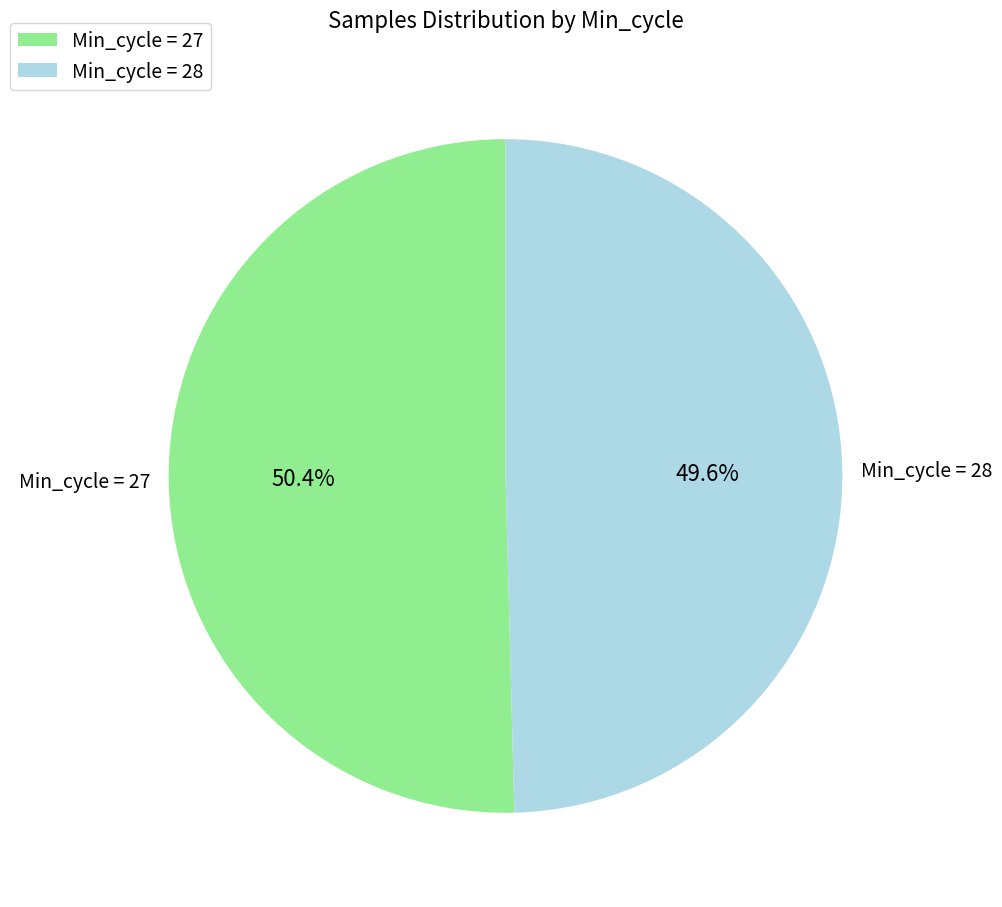

Which has a higher value, Min_cycle = 27 or Min_cycle = 28?

Min_cycle = 27